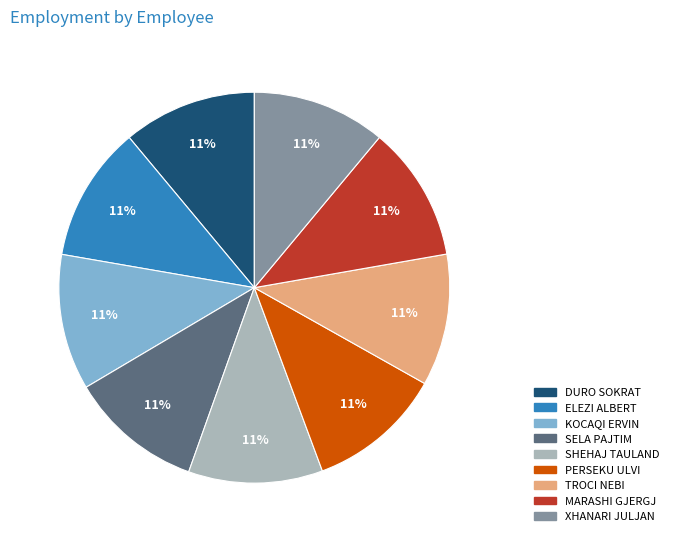

What percentage is the SHEHAJ TAULAND slice, to the nearest percent?

11%